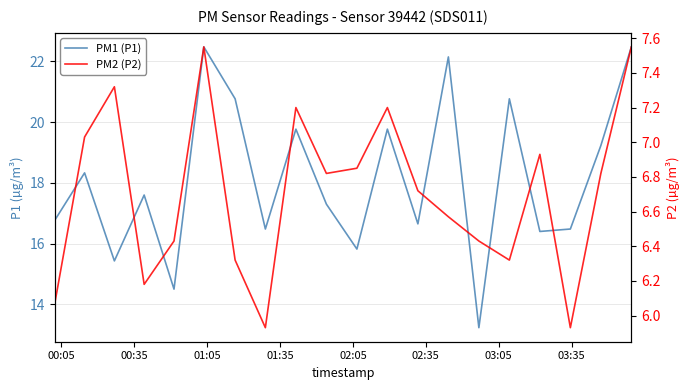

True or false: PM2 (P2) and PM1 (P1) intersect in this chart.

False